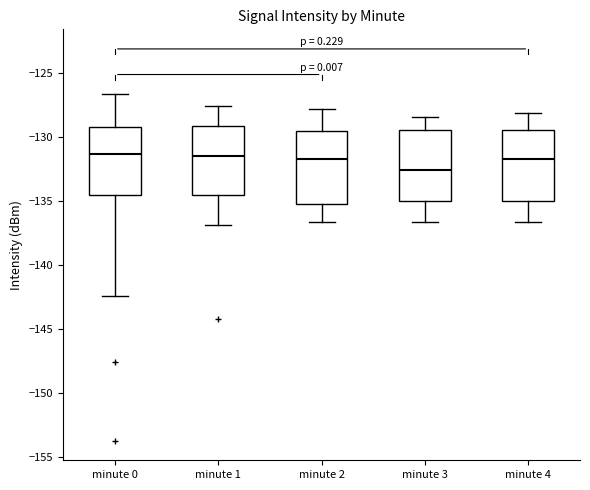

Where does the lower whisker of the box for minute 3 end on the y-axis? The values are not printed on the chart, so give them approximately, as read against the axis.

-136.5